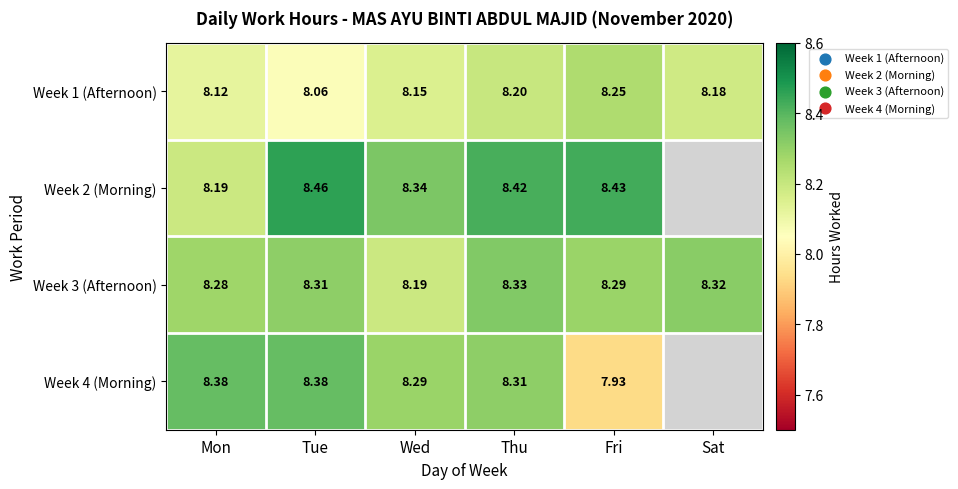

True or false: Week 4 (Morning) has a value of 8.3 at Thu.

True